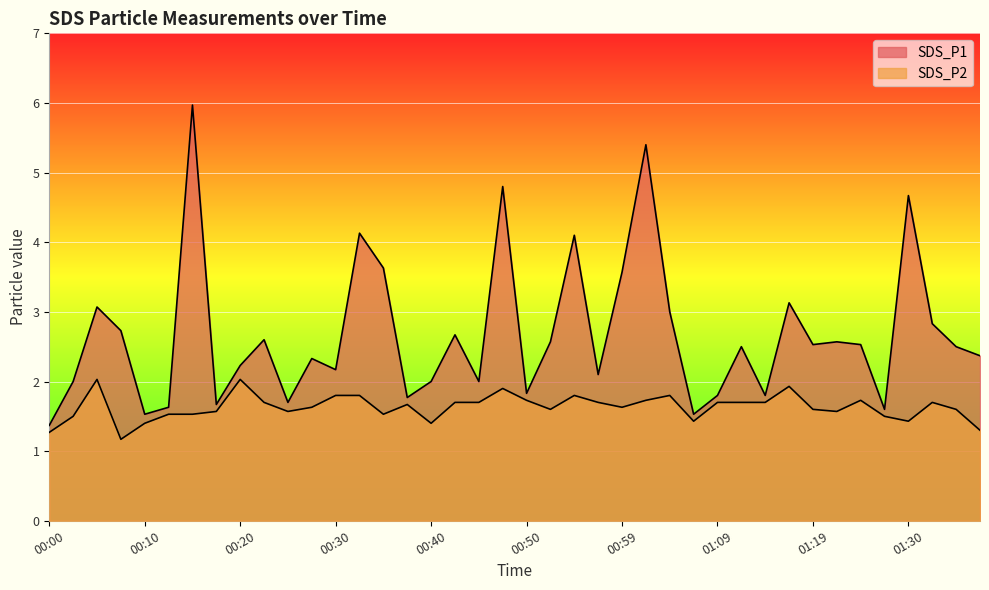

List the series in order of their overall mean, highest first.

SDS_P1, SDS_P2